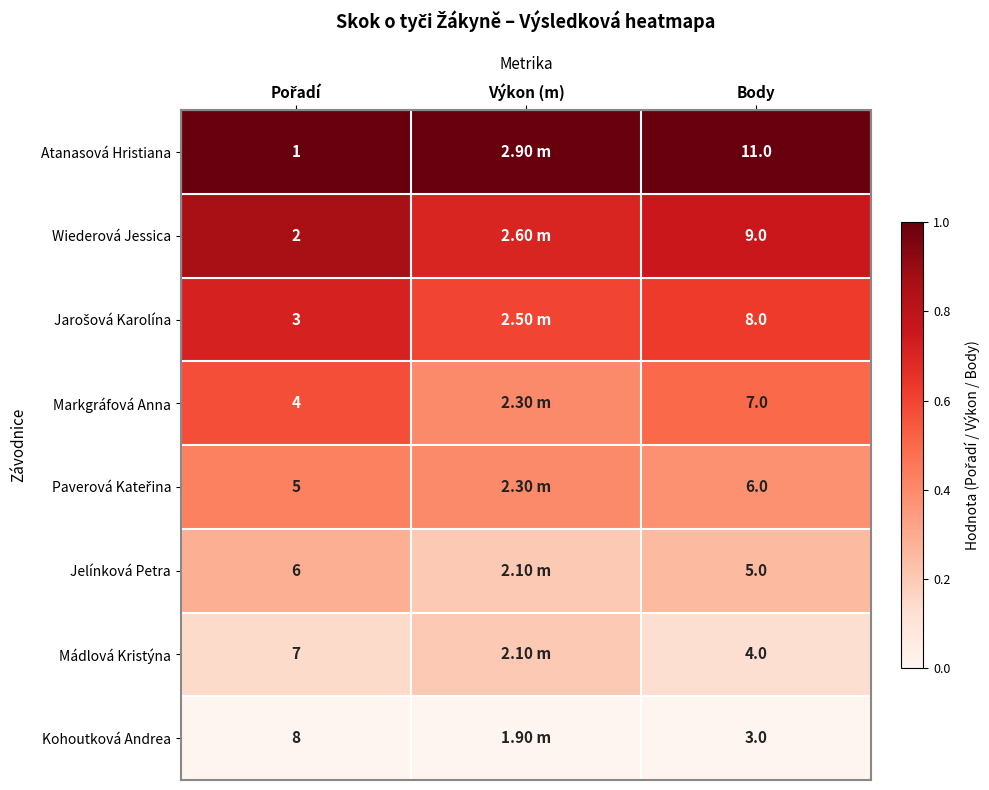

What is the spread (max minus min) of values at Body?

8.0